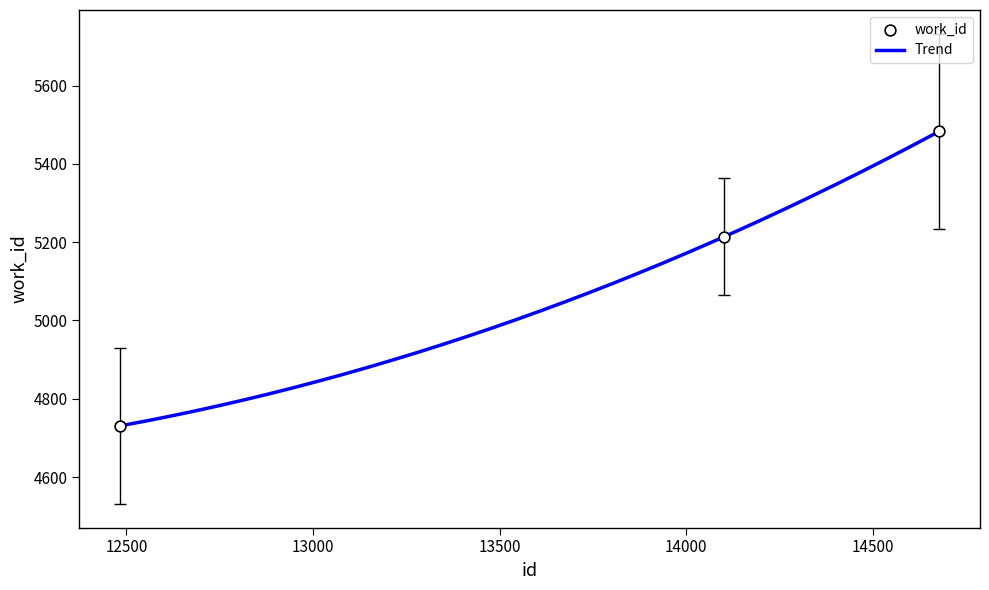

Between 14678 and 12484, which is larger?

14678